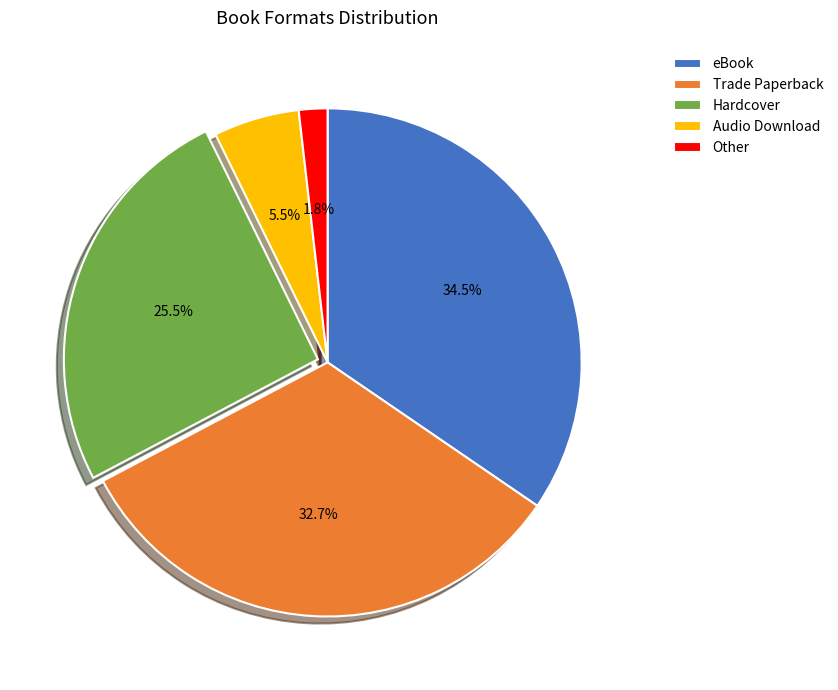

How many slices are in this pie chart?

5